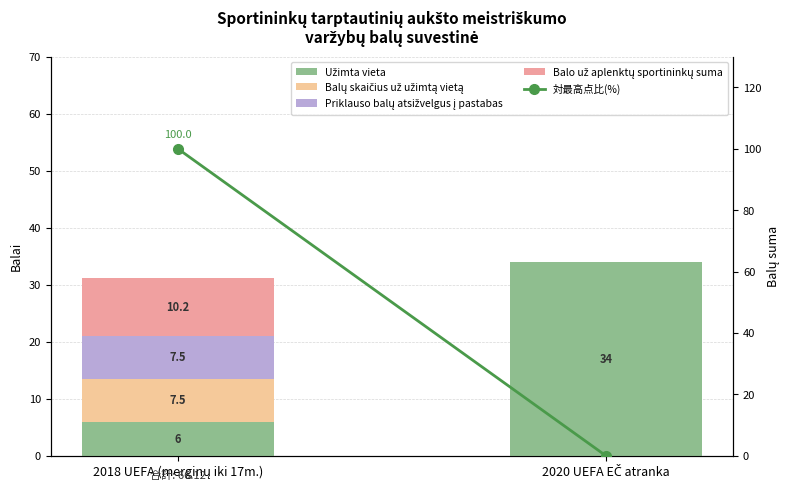

True or false: Balo už aplenktų sportininkų suma has a value of 0.0 at 2020 UEFA EČ atranka.

True